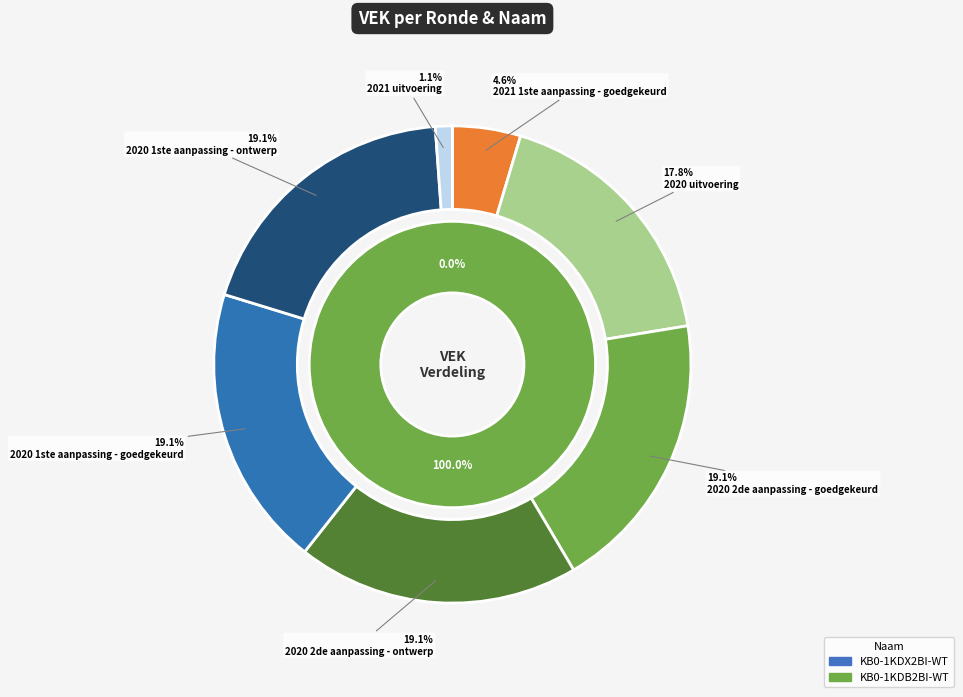

What percentage is the 2020 1ste aanpassing - ontwerp slice, to the nearest percent?

19%